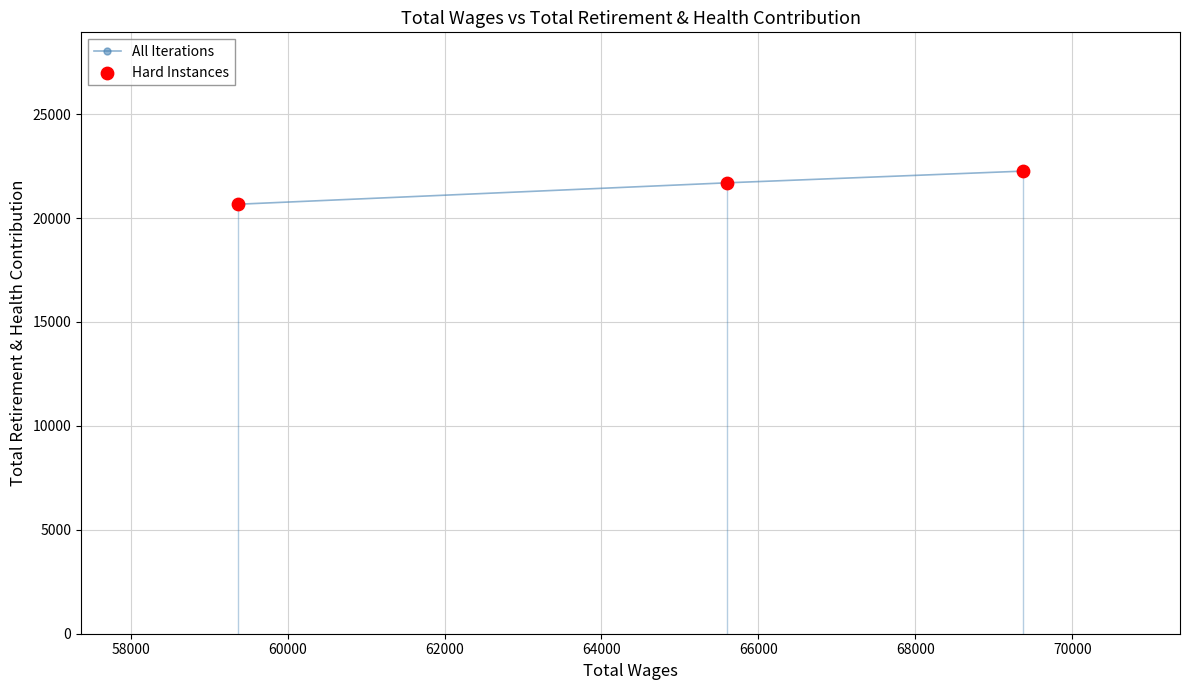

What are all the series names shown in the legend?

All Iterations, Hard Instances